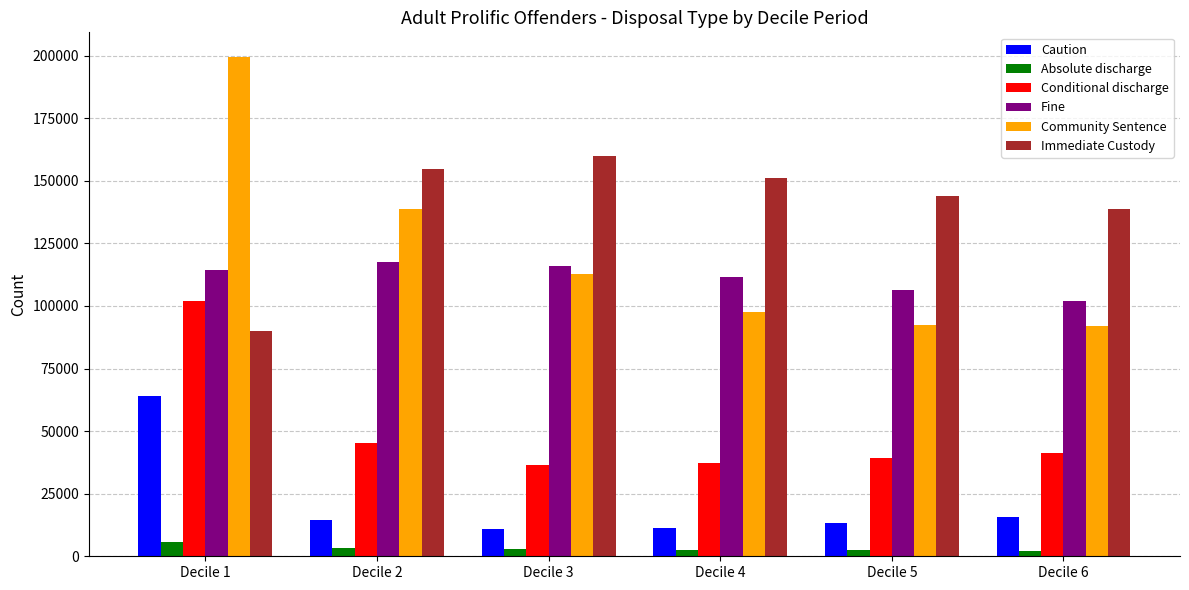

What are all the series names shown in the legend?

Caution, Absolute discharge, Conditional discharge, Fine, Community Sentence, Immediate Custody